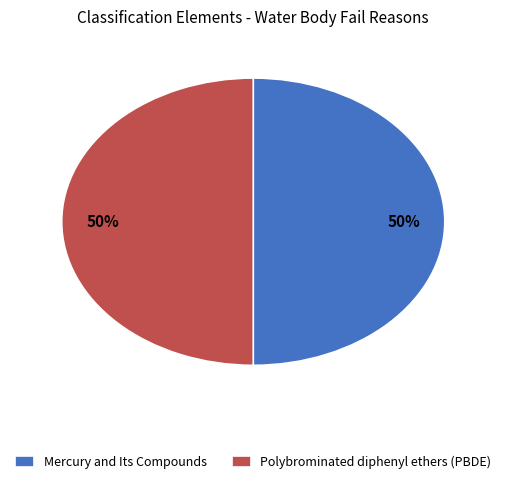

True or false: Polybrominated diphenyl ethers (PBDE) accounts for 50% of the total.

True